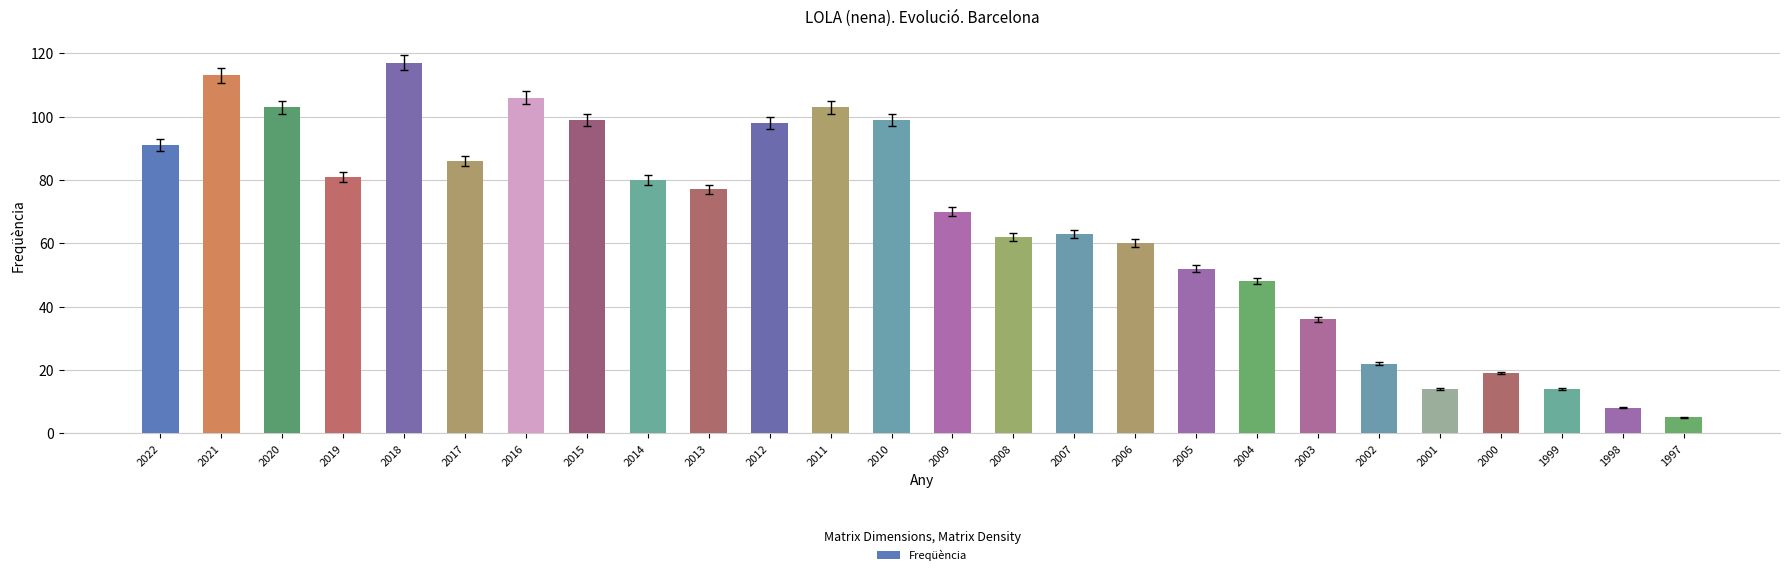

True or false: the data shows 14 at 1999.

True